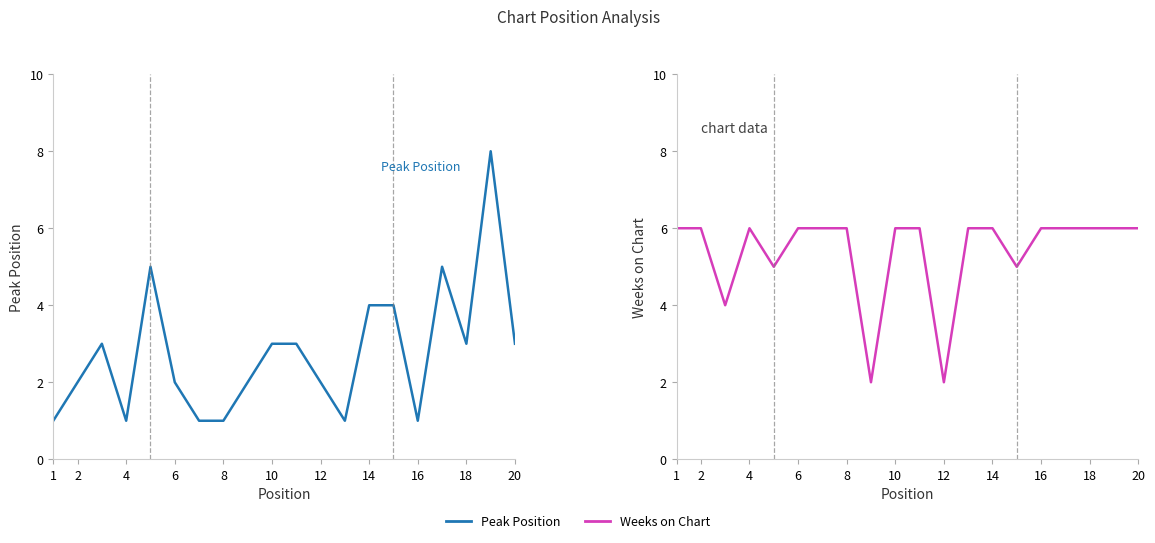

What is the maximum value for Weeks on Chart?

6